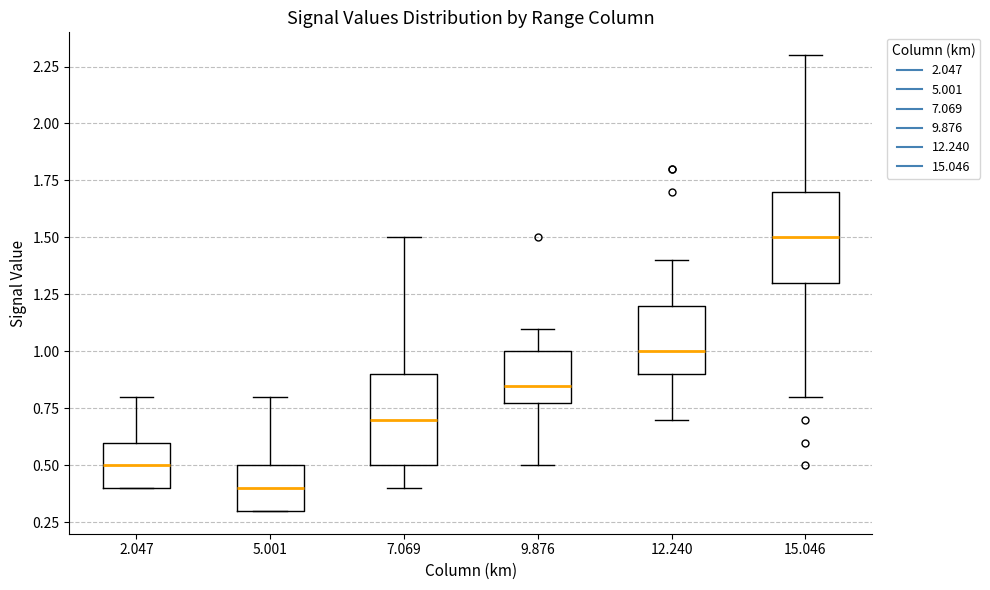

Where does the lower whisker of the box at x = 9.876 end on the y-axis? The values are not printed on the chart, so give them approximately, as read against the axis.

0.50